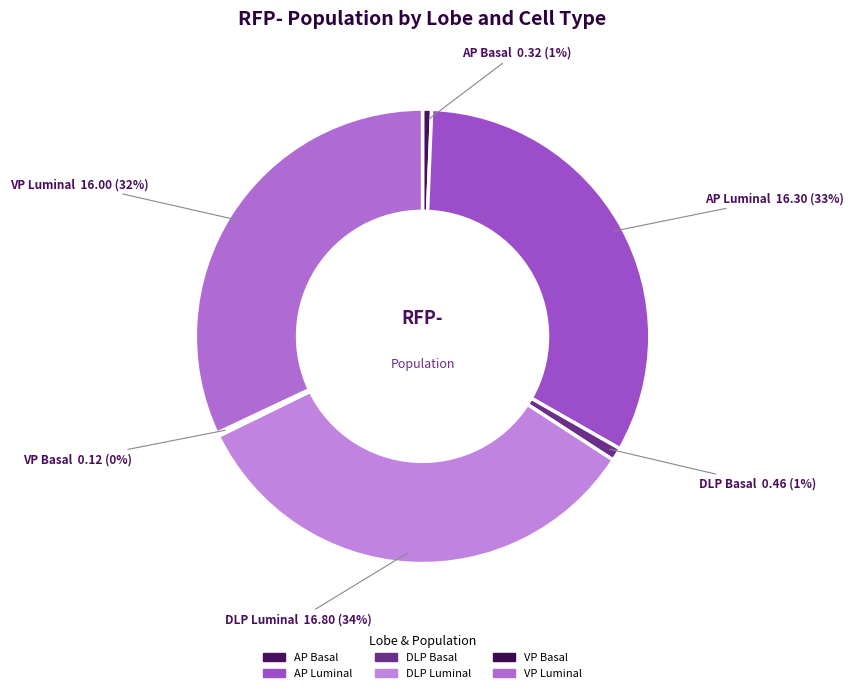

Does VP Luminal represent more than half of the total?

No